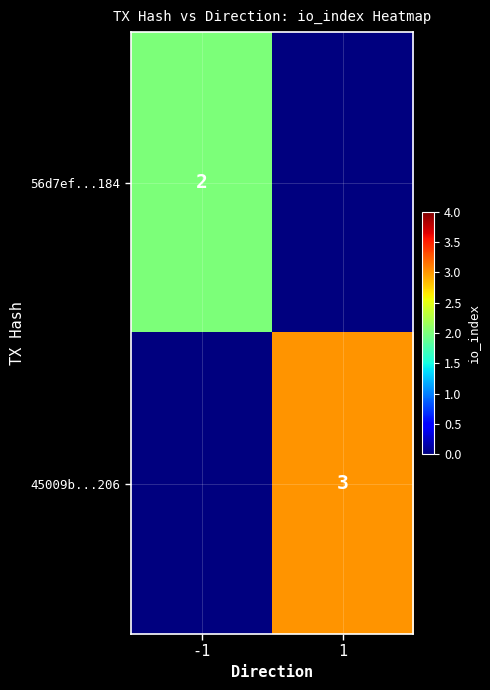

Count the number of categories in the chart.

2